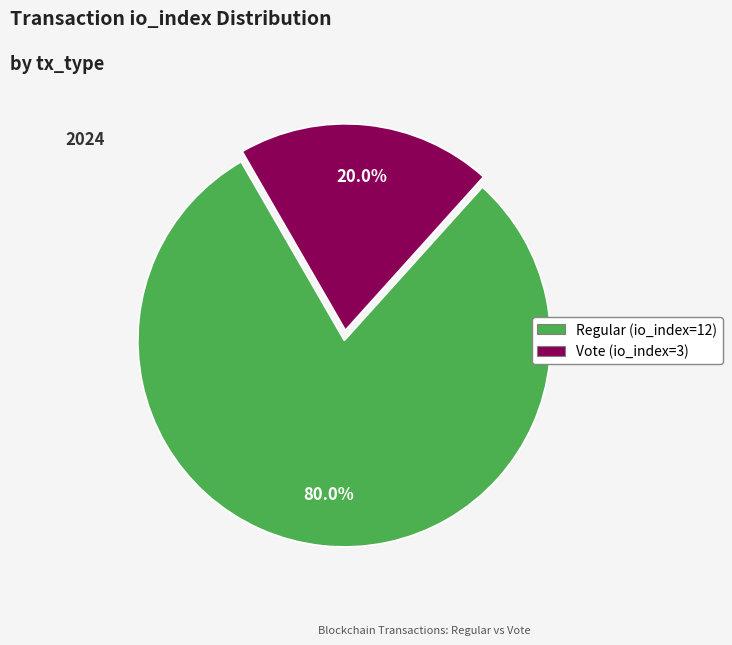

Between Regular (io_index=12) and Vote (io_index=3), which is larger?

Regular (io_index=12)